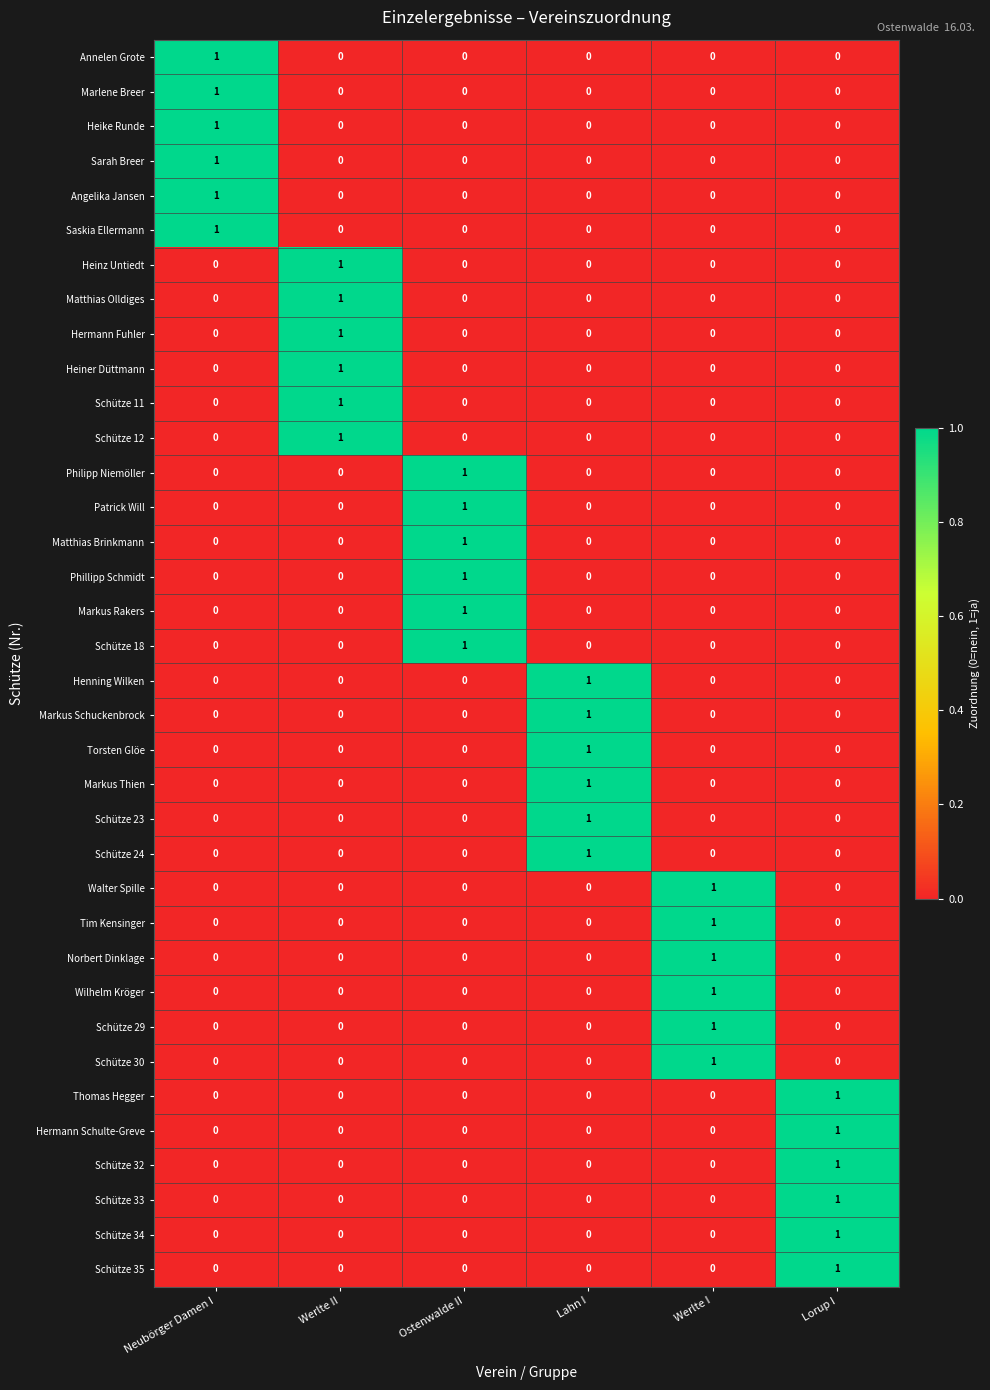

At how many categories does at least one series exceed 0?

6